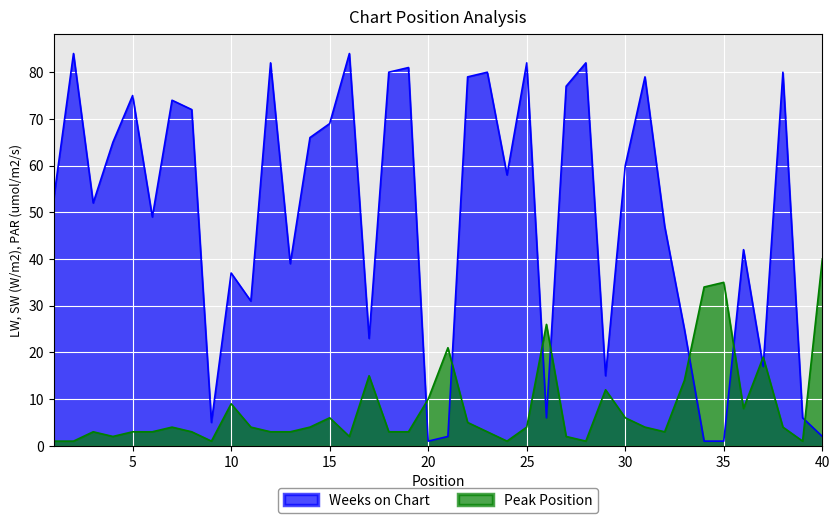

Which series has the largest total across all categories?

Weeks on Chart